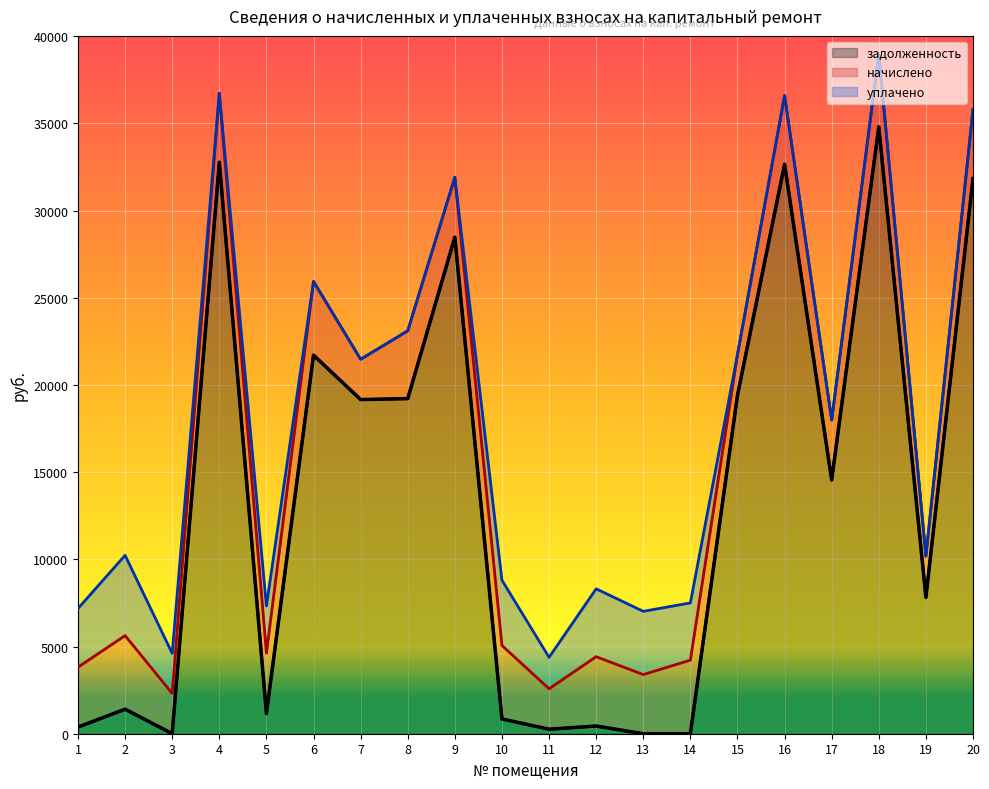

How many intersections are there between начислено and задолженность?

5